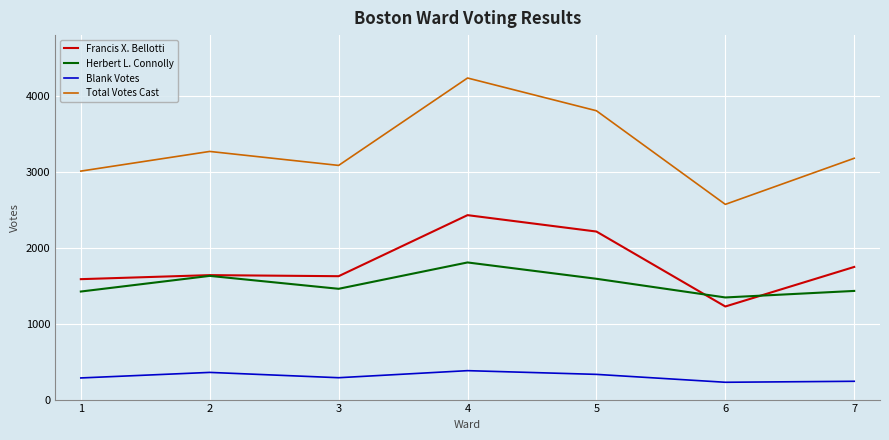

True or false: Francis X. Bellotti and Blank Votes intersect in this chart.

False